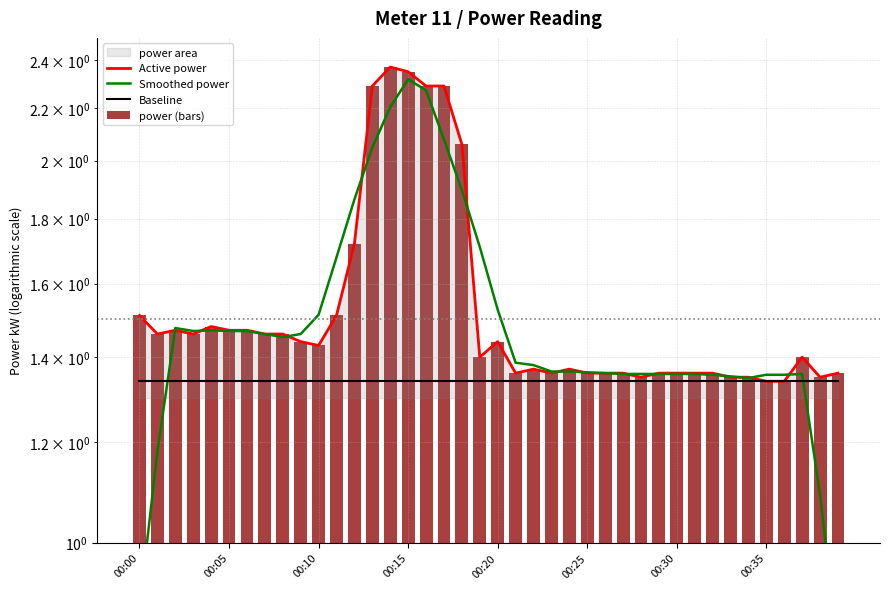

The Active power series shows 2.4 at 00:15. True or false?

True